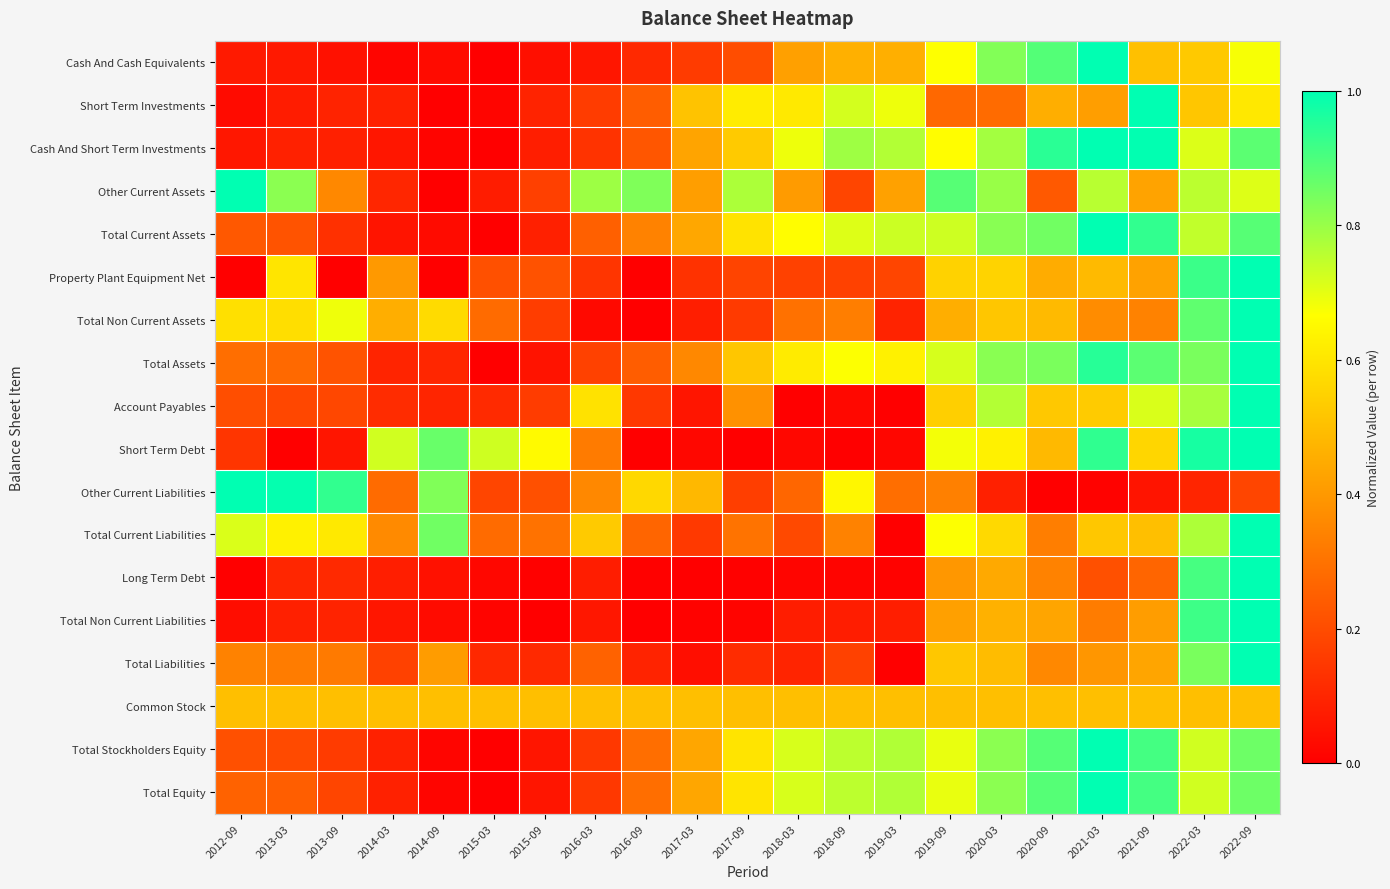

At which category is the sum across all series the highest?

2022-09